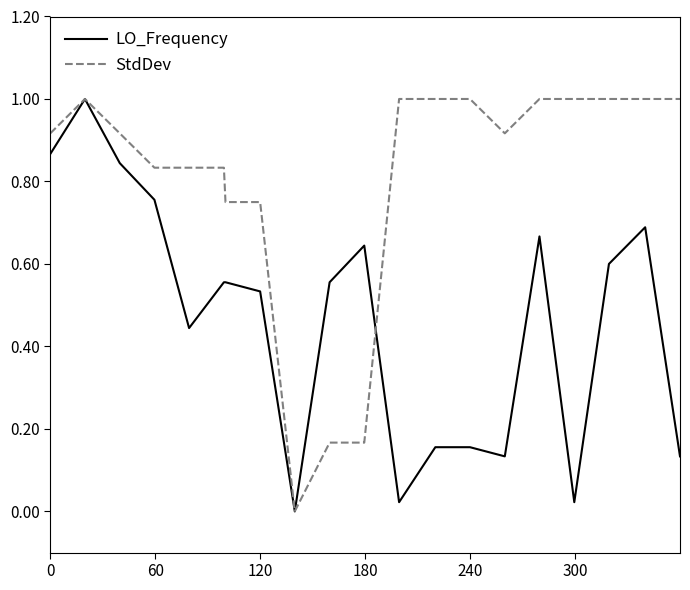

What are all the series names shown in the legend?

LO_Frequency, StdDev